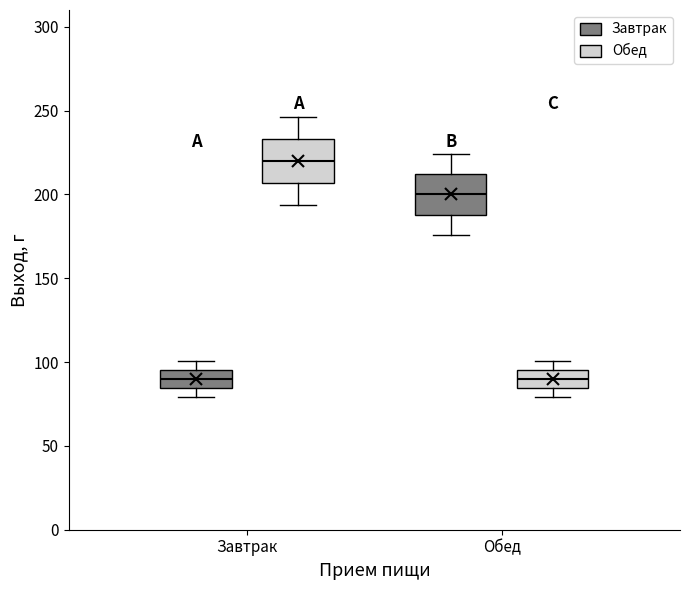

Where does the median line of the box for Завтрак (Обед) sit on the y-axis? The values are not printed on the chart, so give them approximately, as read against the axis.

220